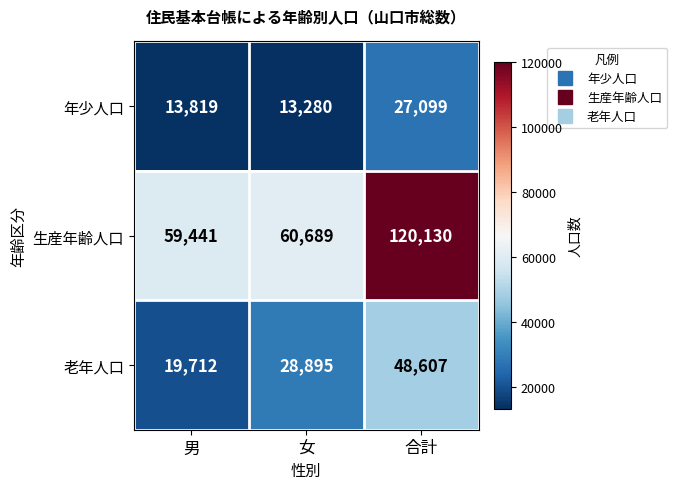

What is the sum of the 年少人口 values at 合計 and 女?

40379